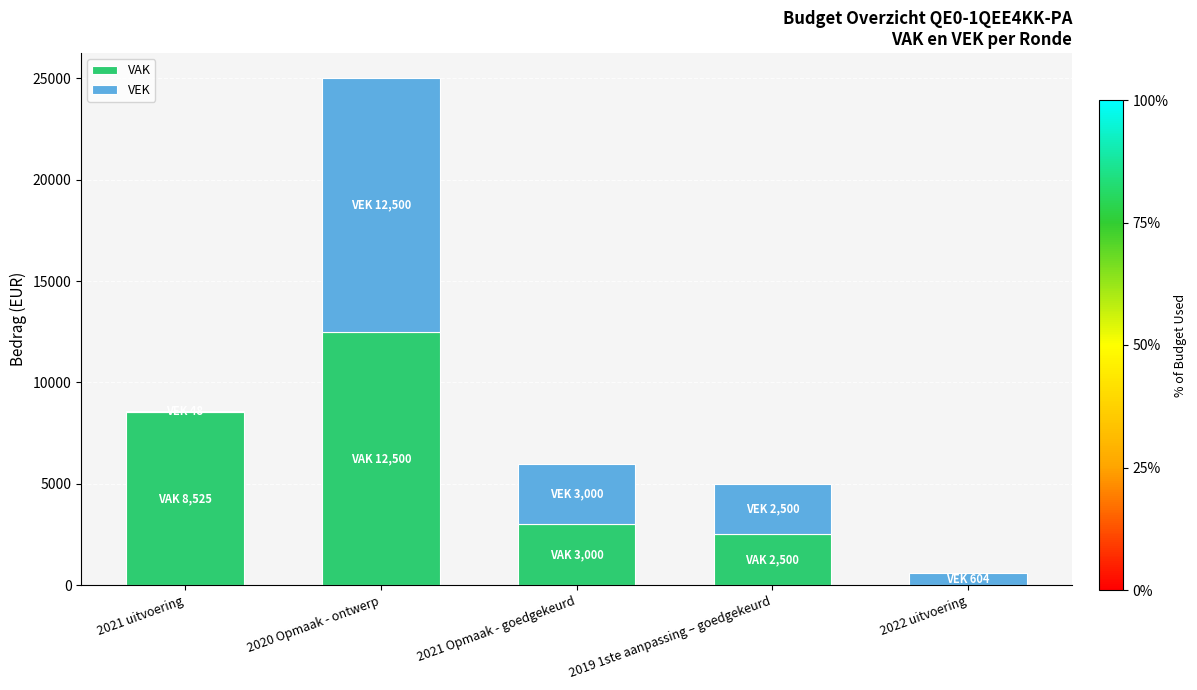

At which category is the sum across all series the highest?

2020 Opmaak - ontwerp